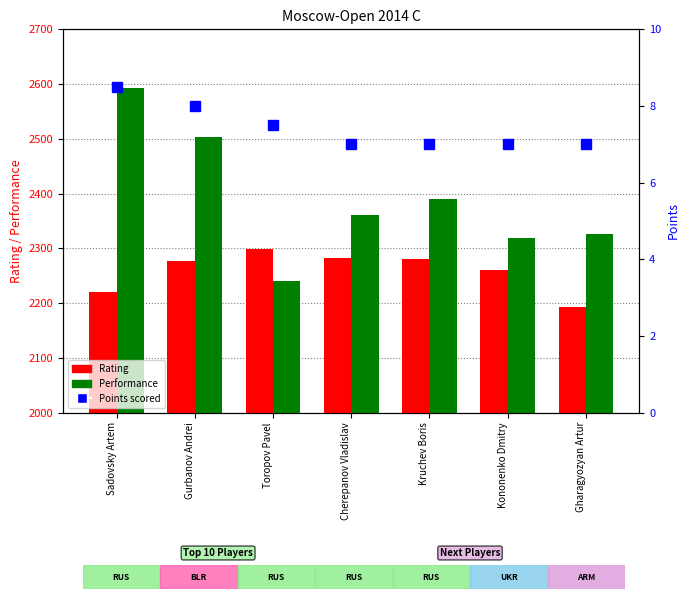

What is the label of the 4th bar from the right?

Cherepanov Vladislav